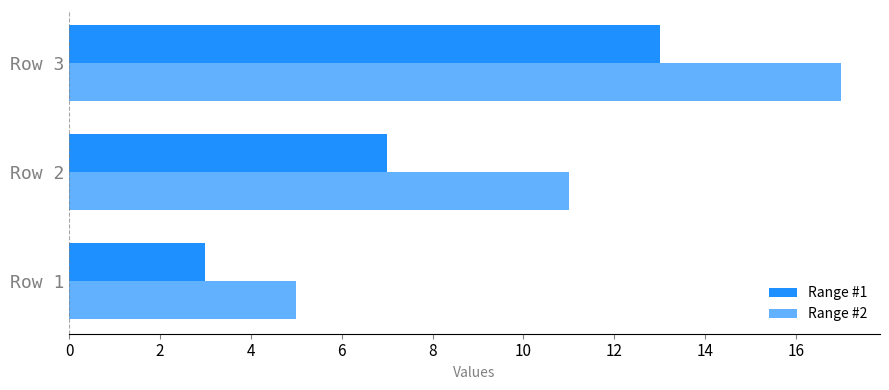

Reading right to left, list all the values displayed in this chart.

Range #1: 13	7	3
Range #2: 17	11	5